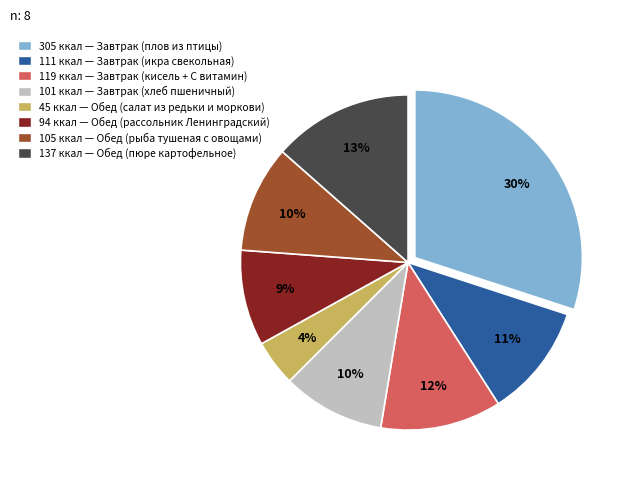

Does any single category account for the majority?

No